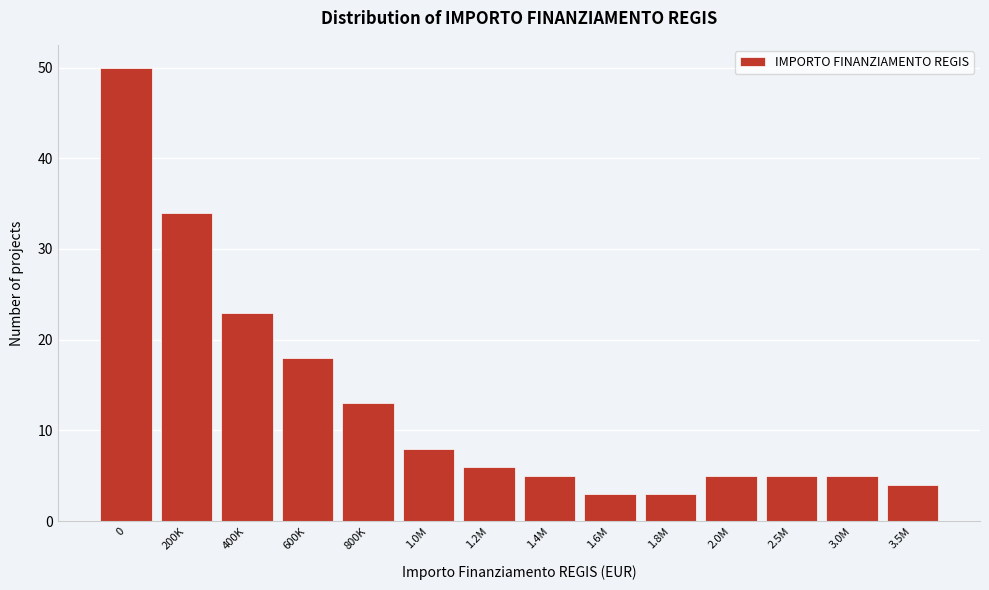

Reading left to right, what are all the values shown in this chart?

50	34	23	18	13	8	6	5	3	3	5	5	5	4